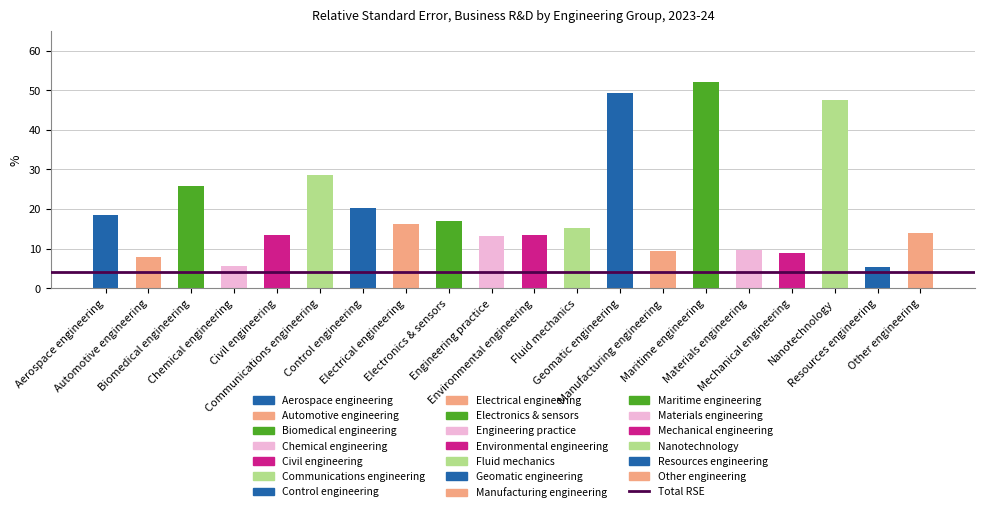

What is the difference between the maximum and minimum values?

46.9